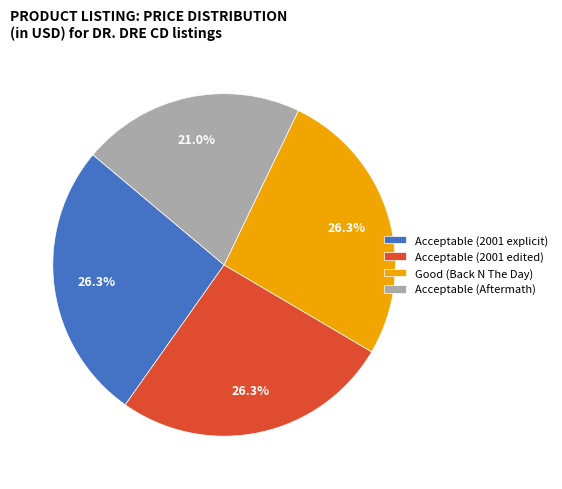

Approximately how many times larger is the value at Acceptable (2001 edited) compared to Acceptable (Aftermath)?

1.3